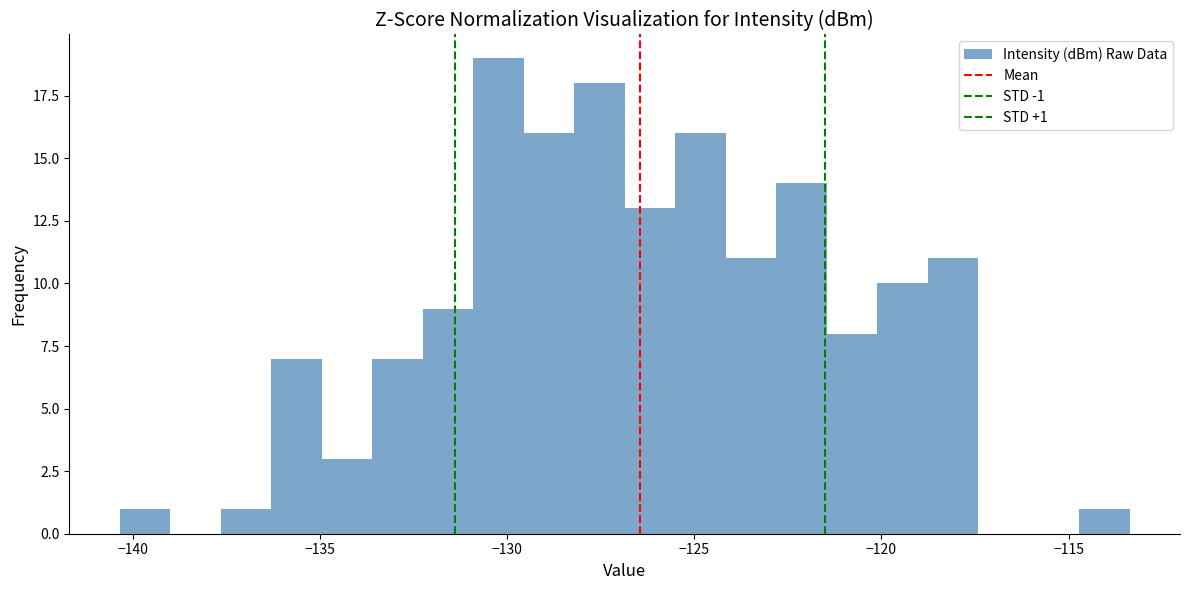

Read against the x-axis, roughly where is the centre of the tallest bar?

-130.0